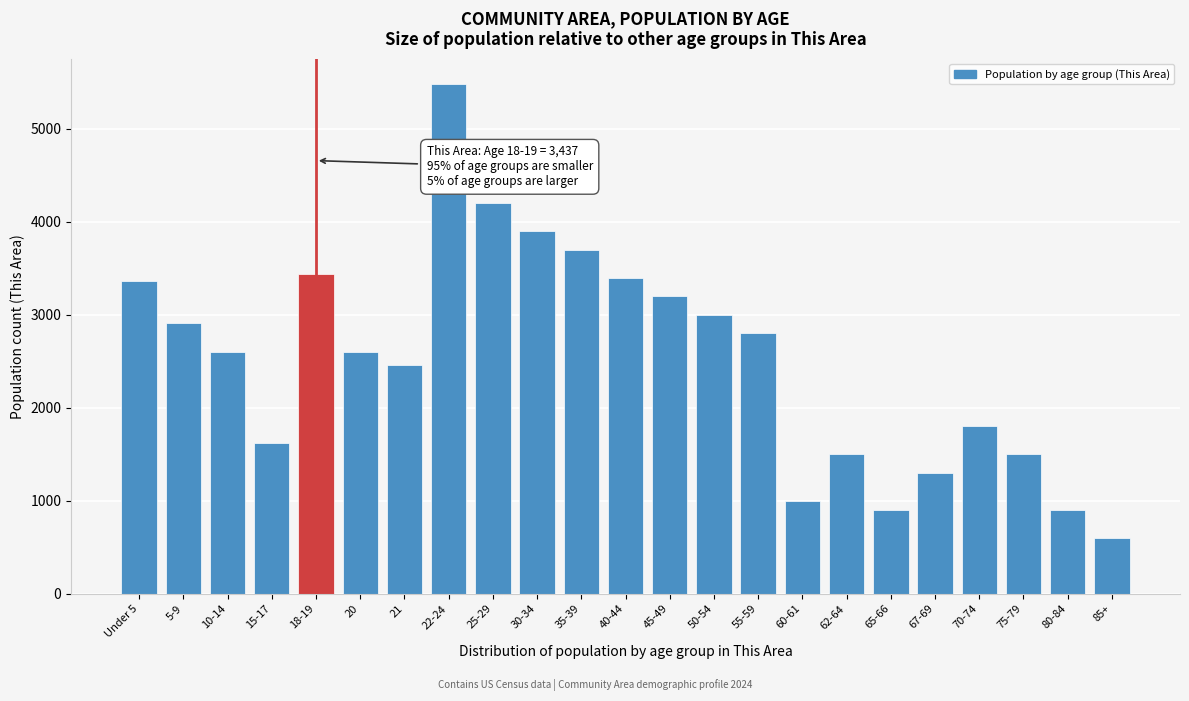

What is the maximum value shown in the chart?

5480